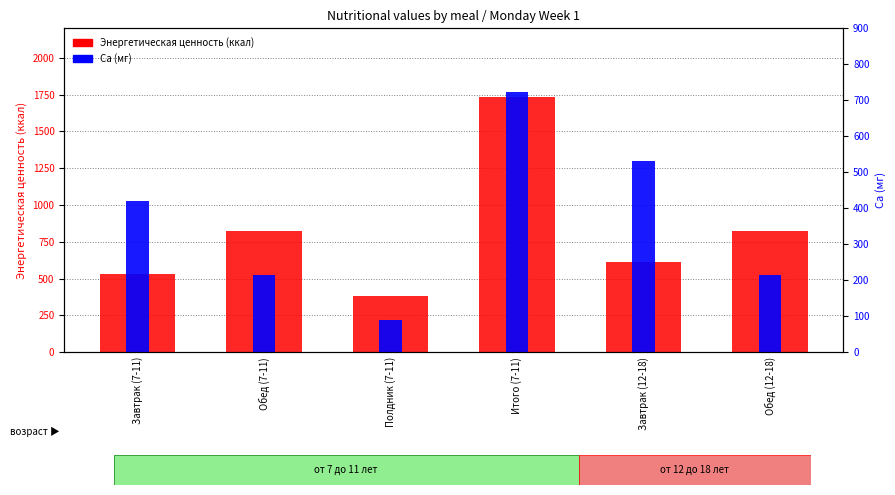

What is the spread (max minus min) of values at Обед (12-18)?

613.5